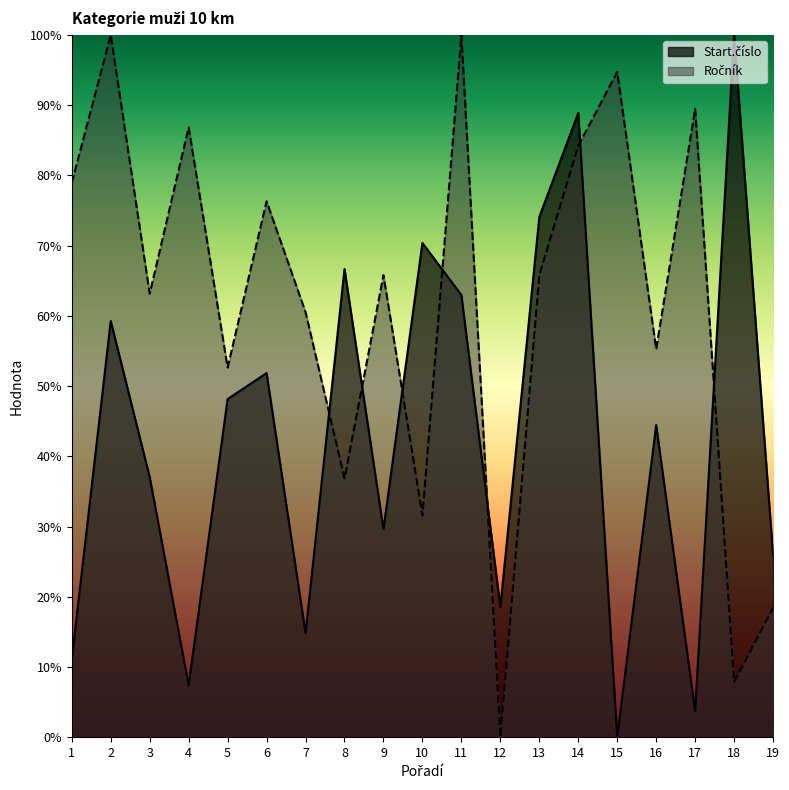

At which label does Start.číslo first exceed 44?

2